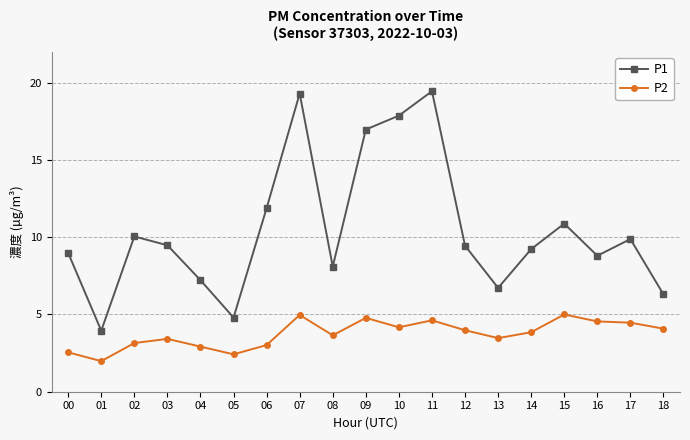

Is the value of P2 at 13 greater than the value of P1 at 12?

No